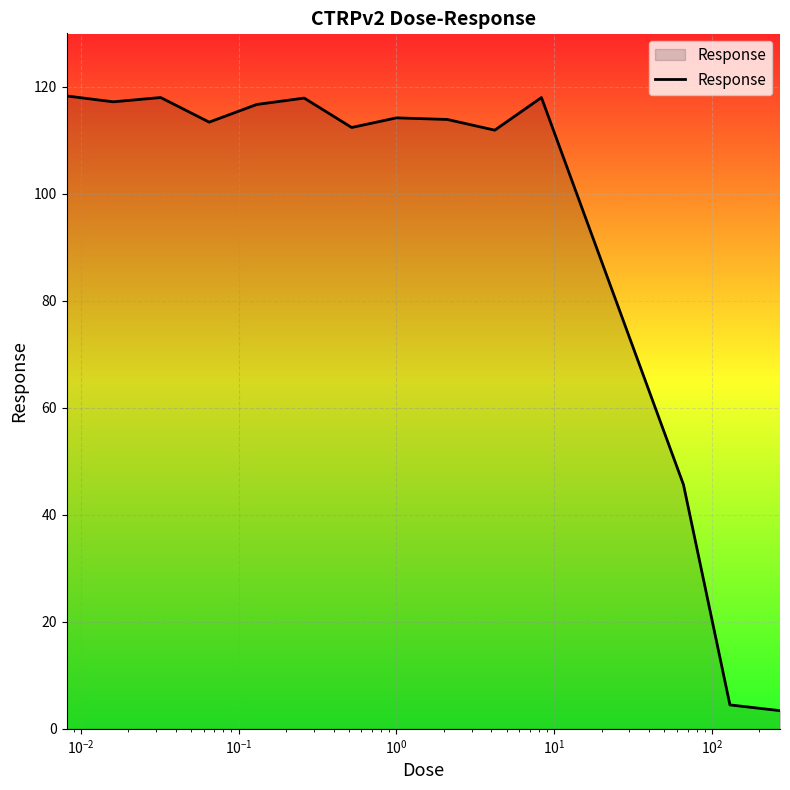

What is the smallest value displayed?

3.4